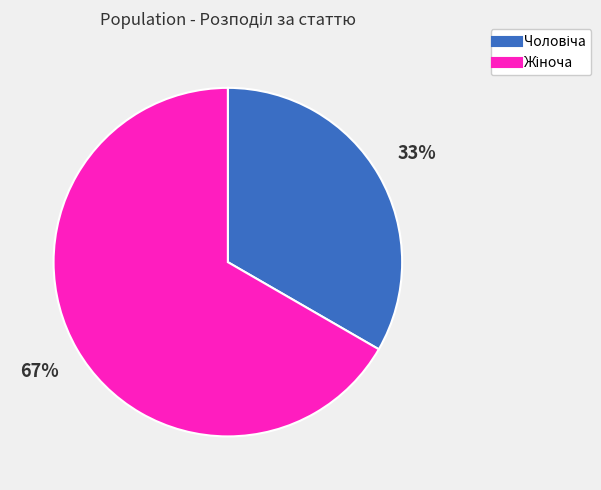

Is there any slice that represents more than half of the pie?

Yes